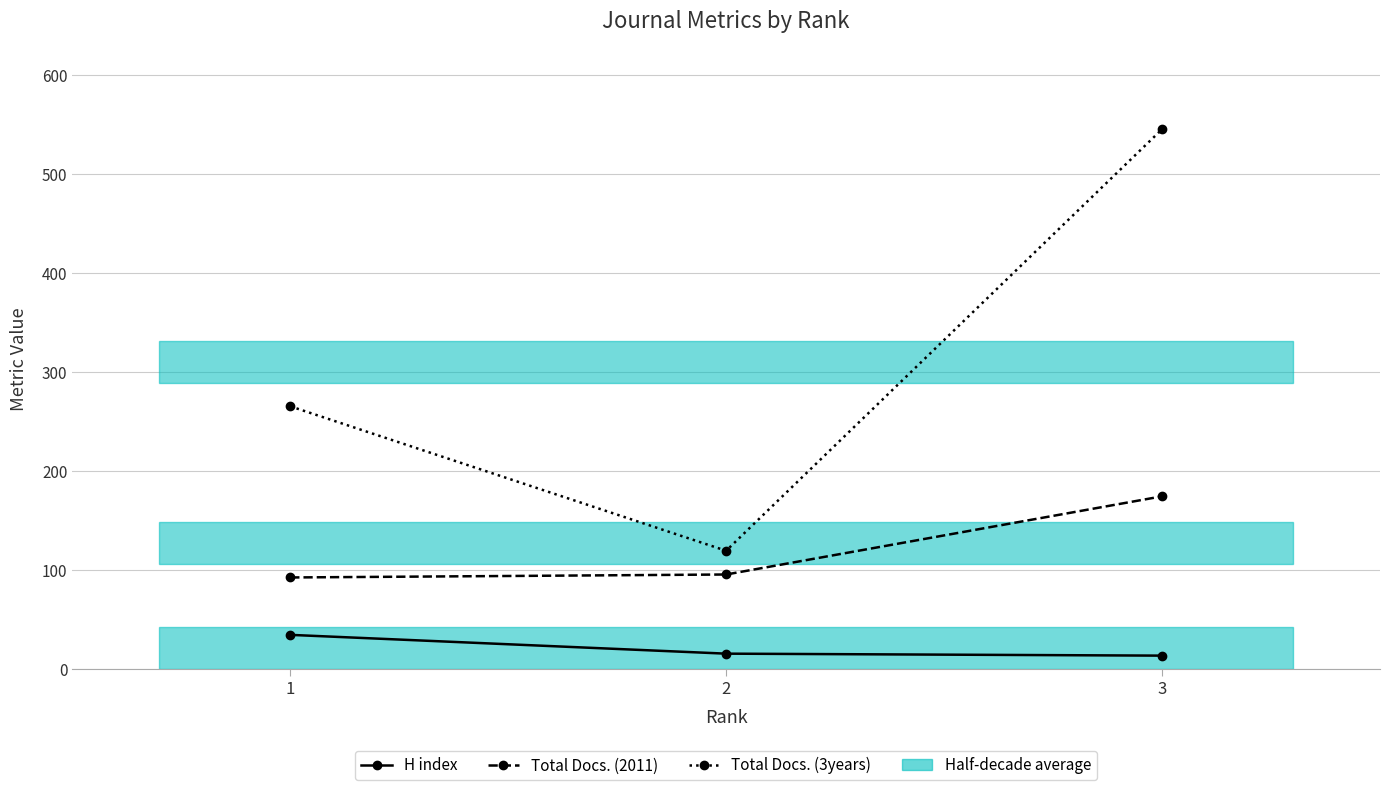

What is the difference between the highest and lowest values at 3?

532